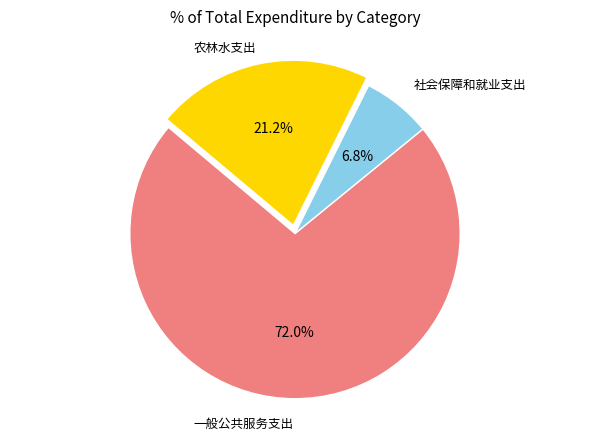

How many slices are in this pie chart?

3